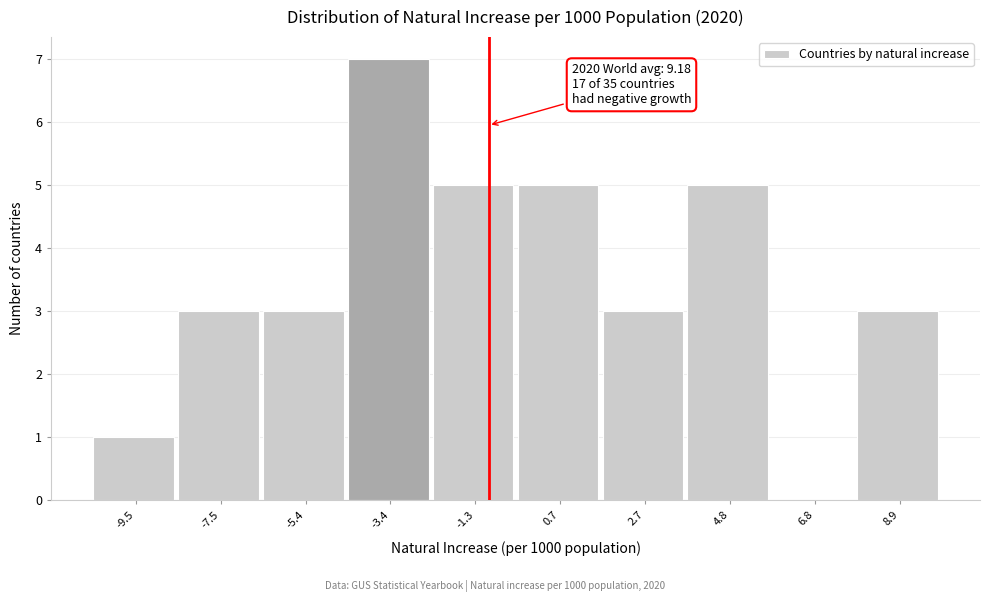

Reading left to right, transcribe all the data shown in this chart.

-9.5=1	-7.5=3	-5.4=3	-3.4=7	-1.3=5	0.7=5	2.7=3	4.8=5	6.8=0	8.9=3